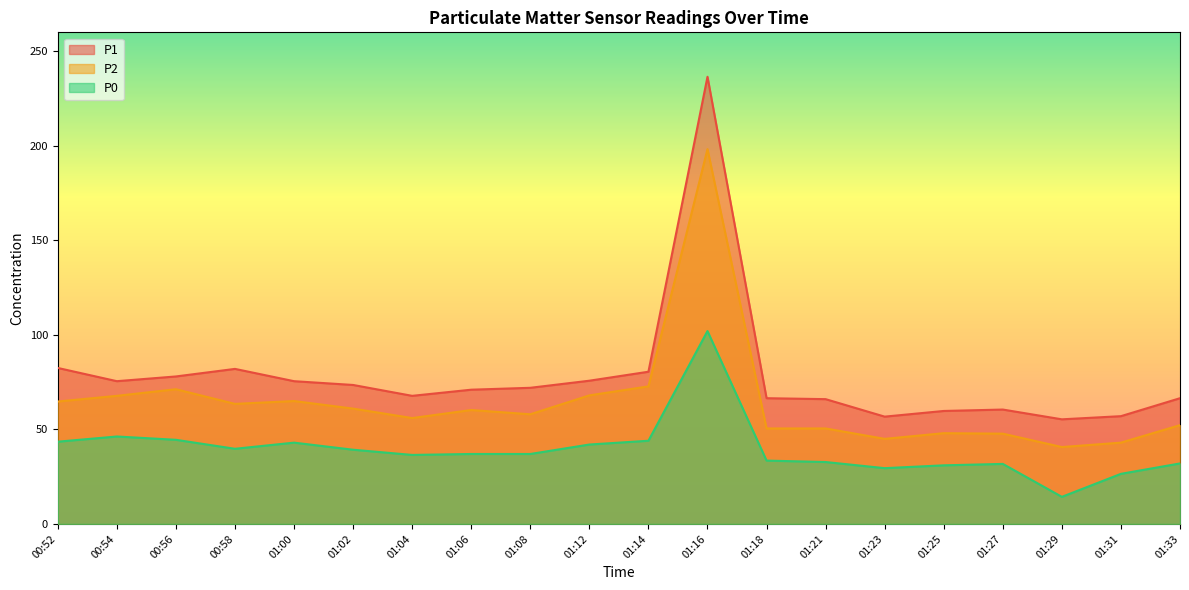

Does the chart display data point markers on the line(s)?

No